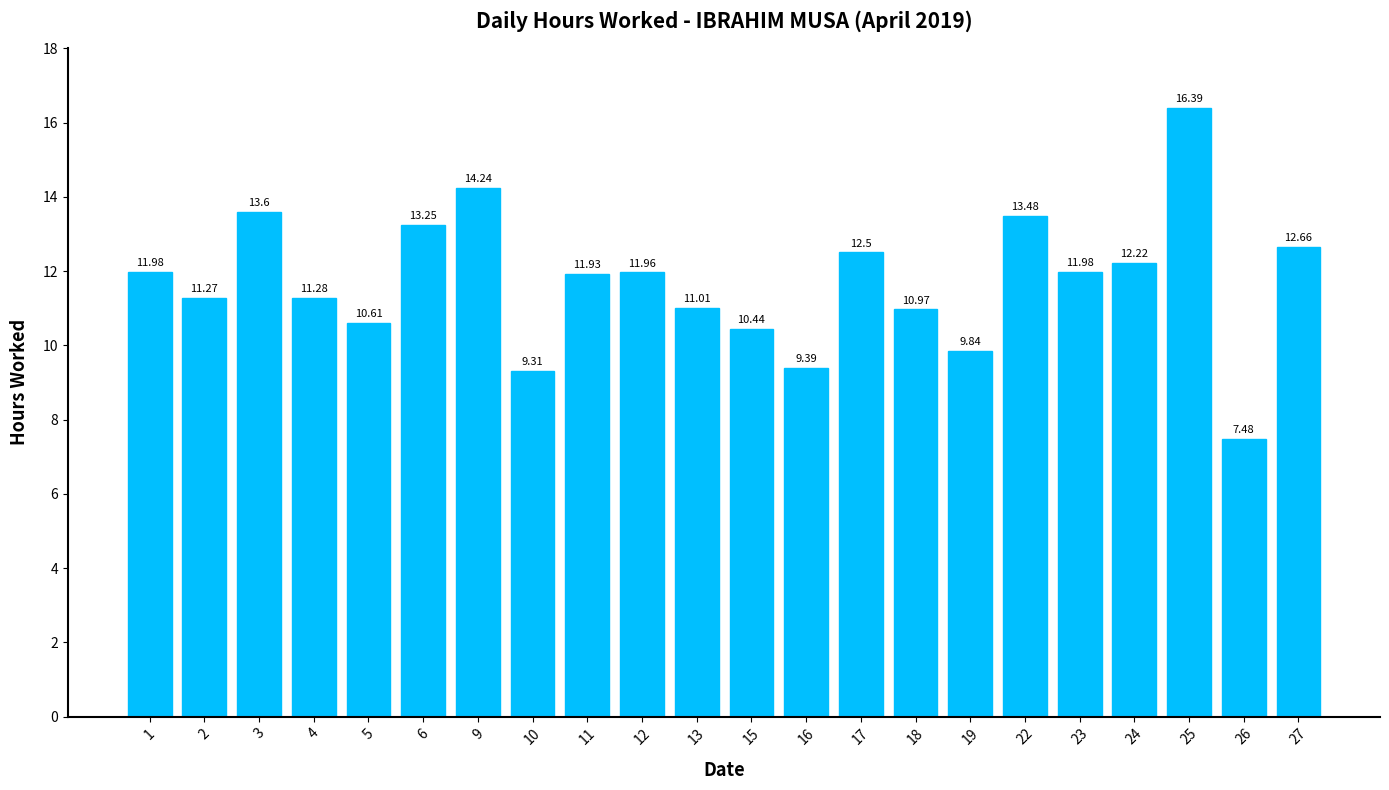

How many bars are there in total?

22